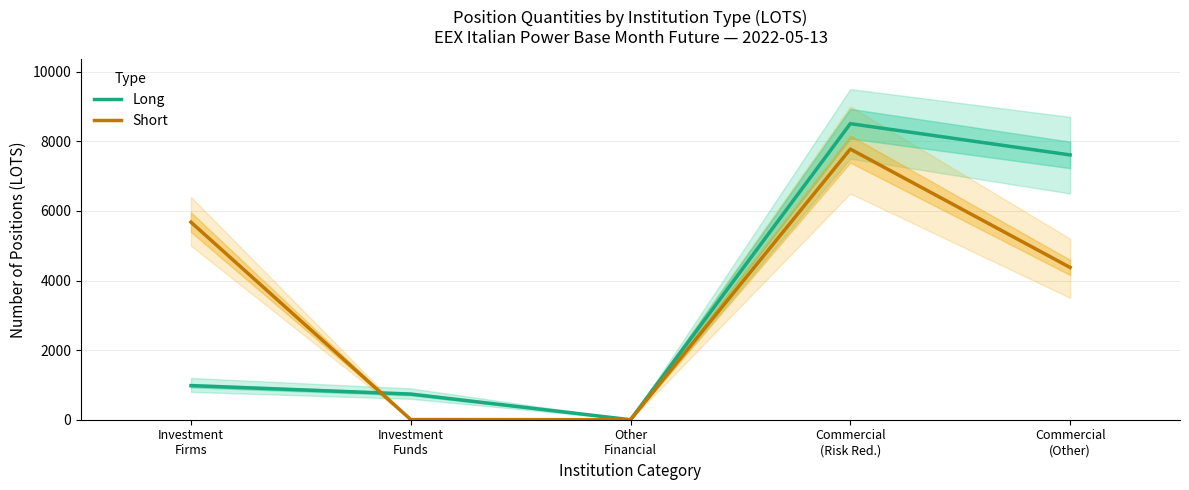

What is the greatest value displayed?

8505.9